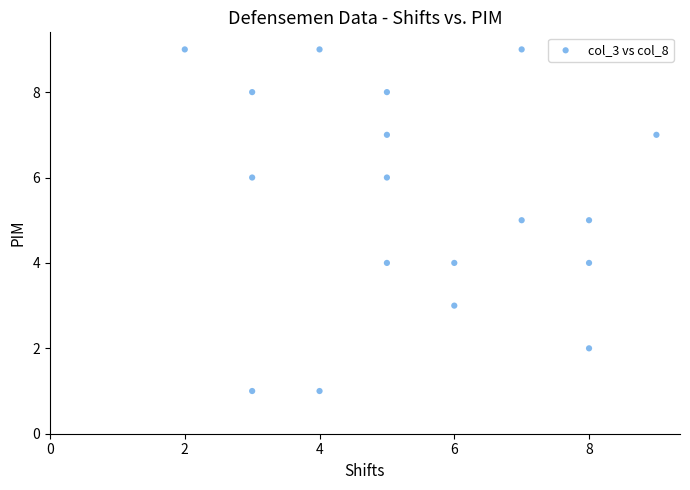

What is the range of Y values (max minus min)?

8